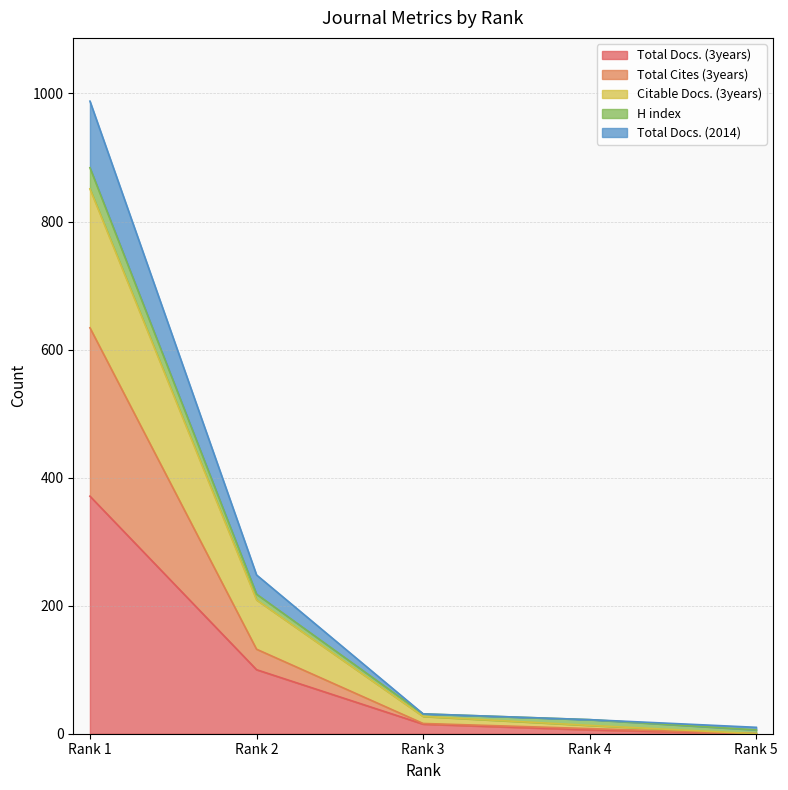

At which category is the sum across all series the highest?

Rank 1